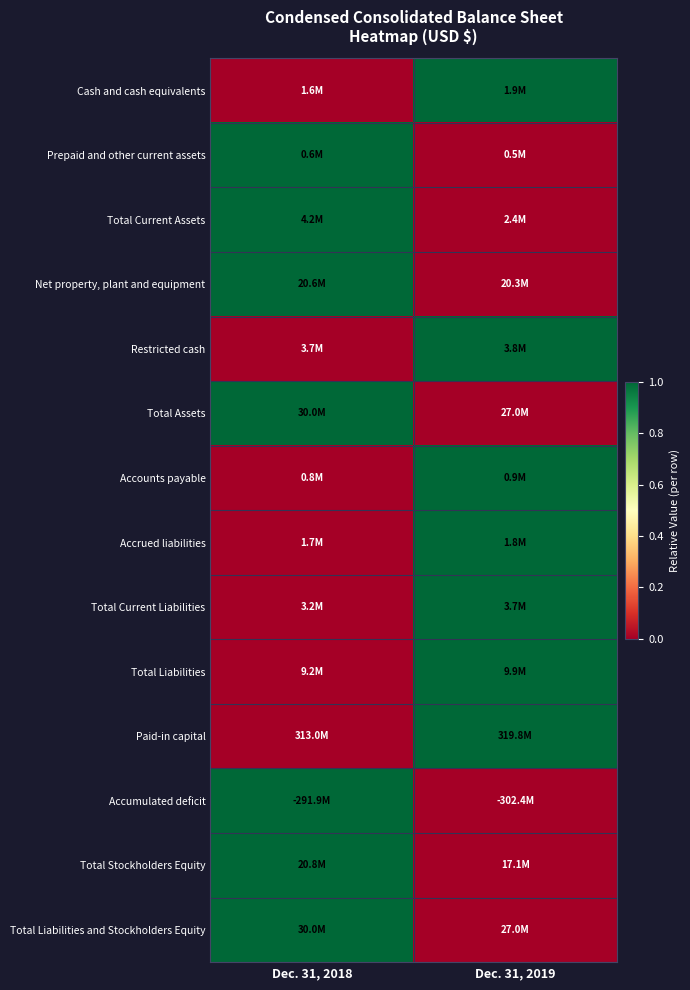

Between Dec. 31, 2019 and Dec. 31, 2018, which is larger?

Dec. 31, 2019